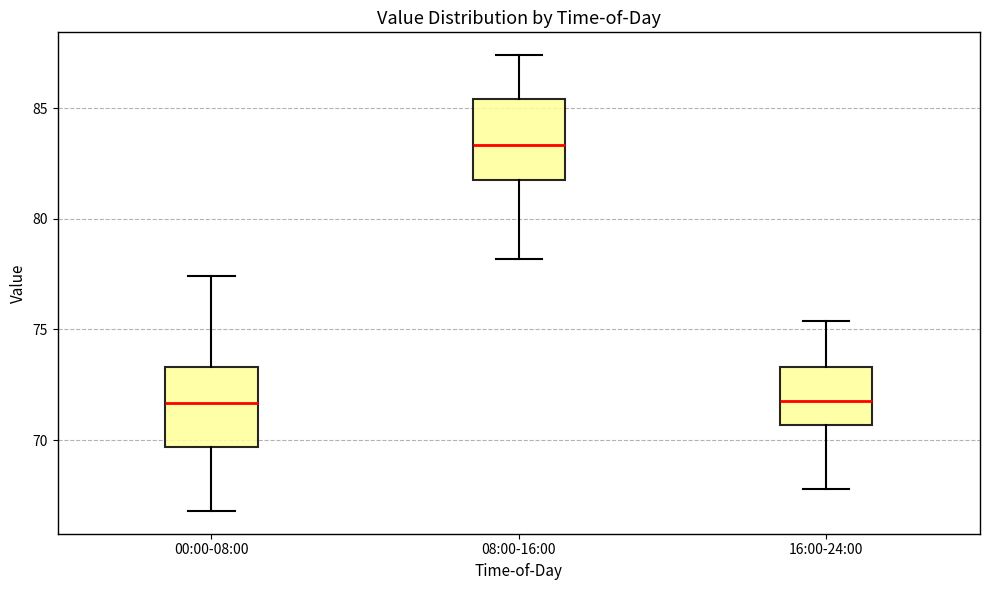

Where does the lower whisker of the box for 08:00-16:00 end on the y-axis? The values are not printed on the chart, so give them approximately, as read against the axis.

78.0